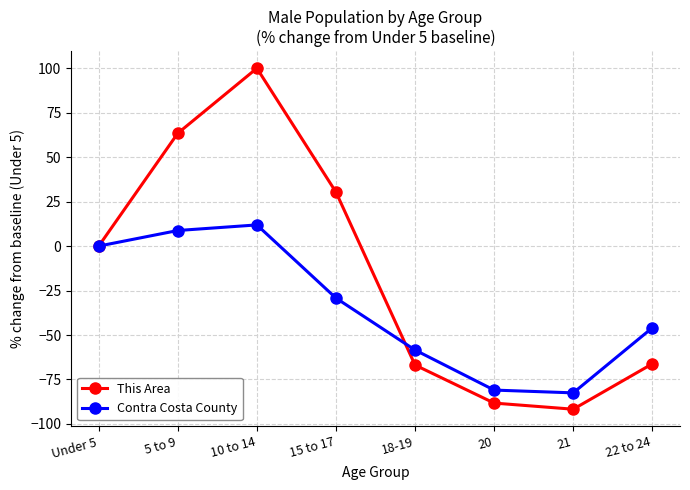

At which label is This Area closest to 4?

Under 5